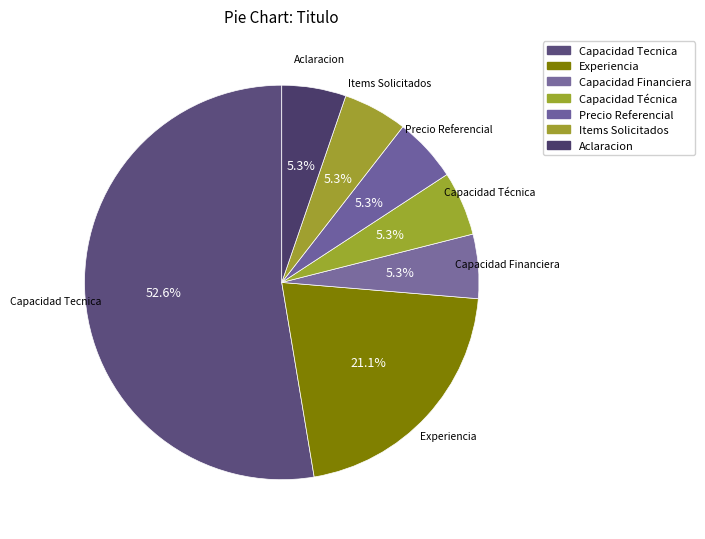

What percentage is NOT represented by Precio Referencial?

94.7%